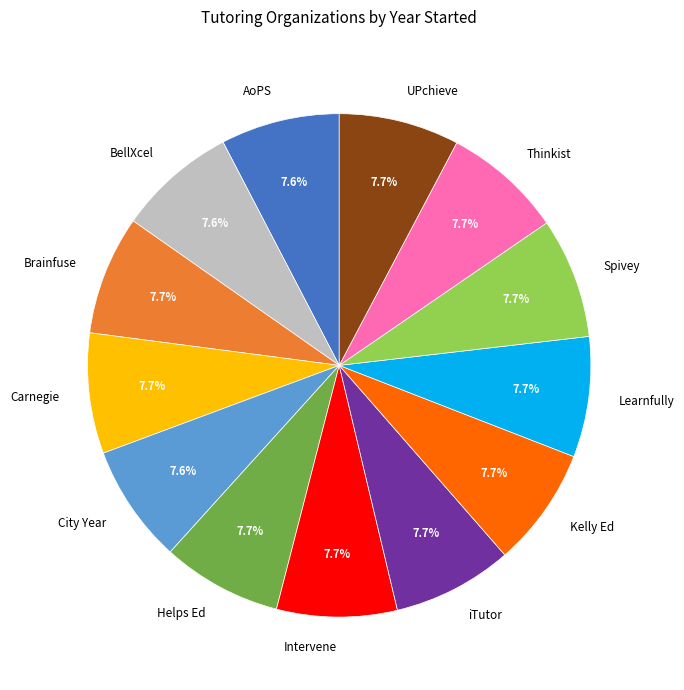

What portion of the pie excludes Learnfully?

92.3%